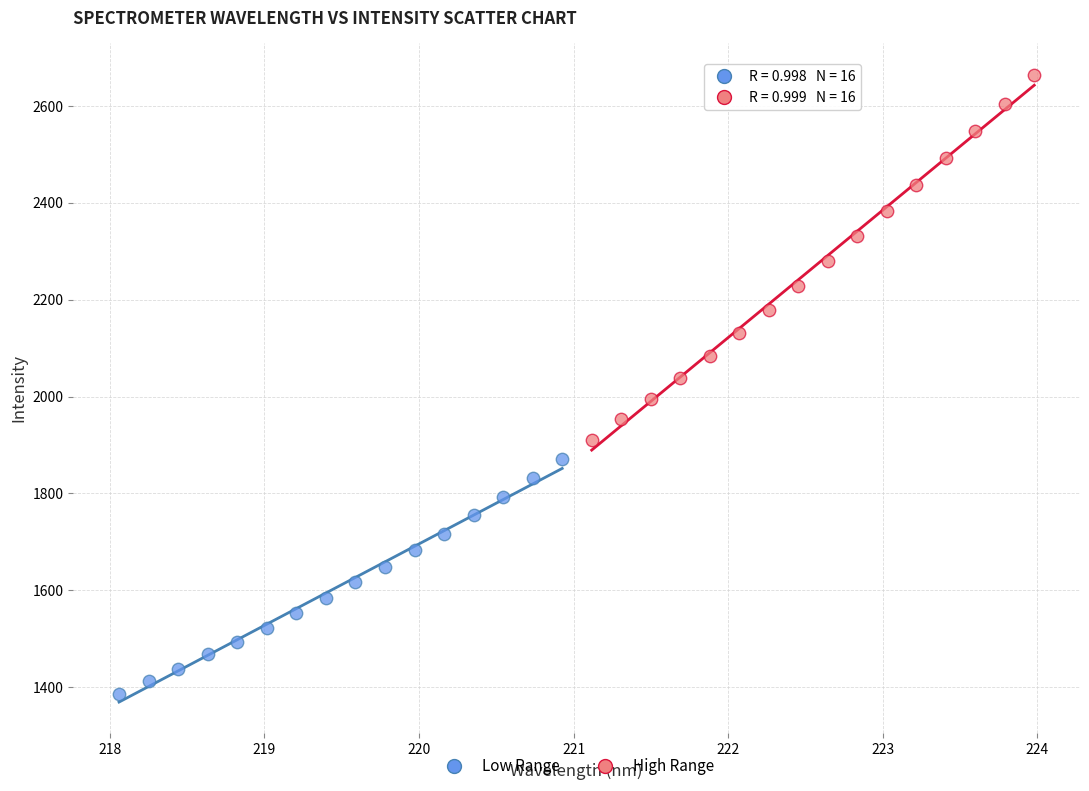

Which series has the largest Y range (max minus min)?

High Range